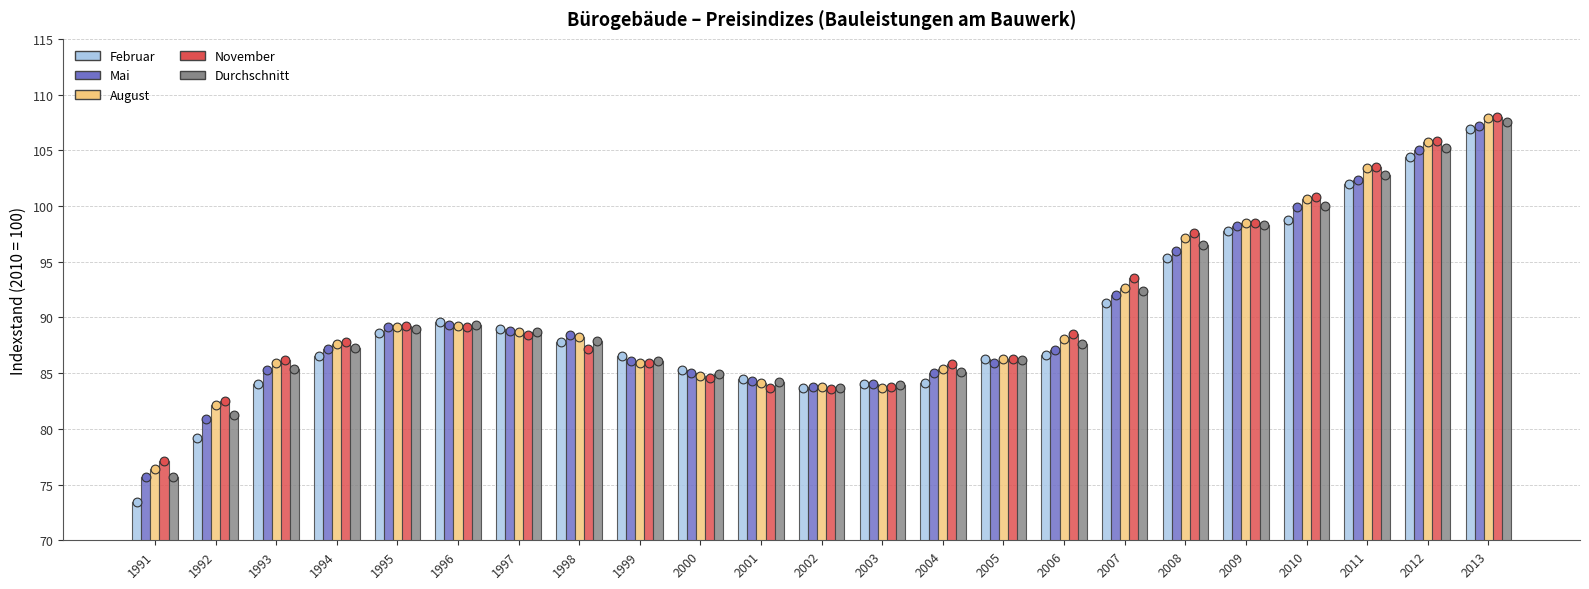

What are all the series names shown in the legend?

Februar, Mai, August, November, Durchschnitt